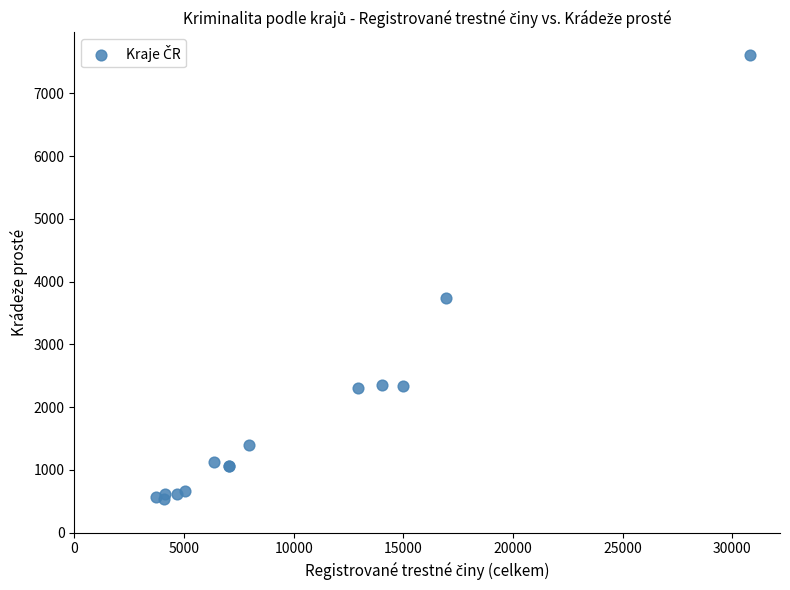

What Y value in the scatter plot is closest to 4074?

3736